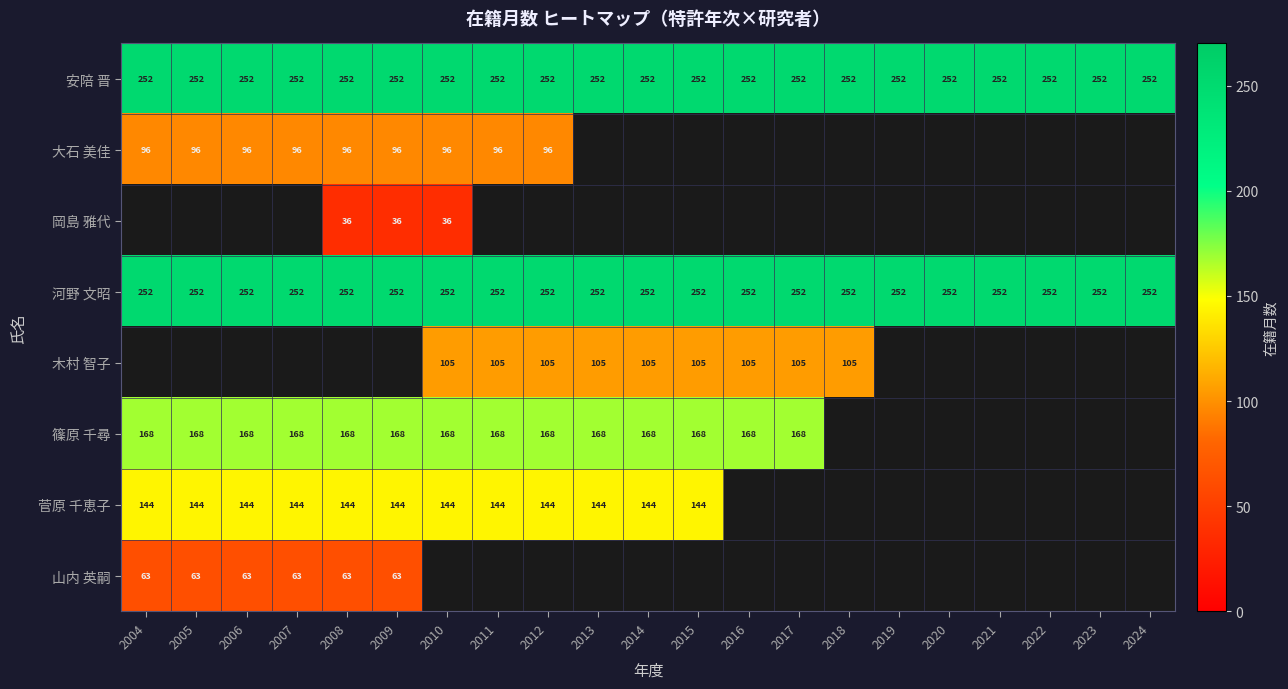

Read the 安陪 晋 value at 2007.

252